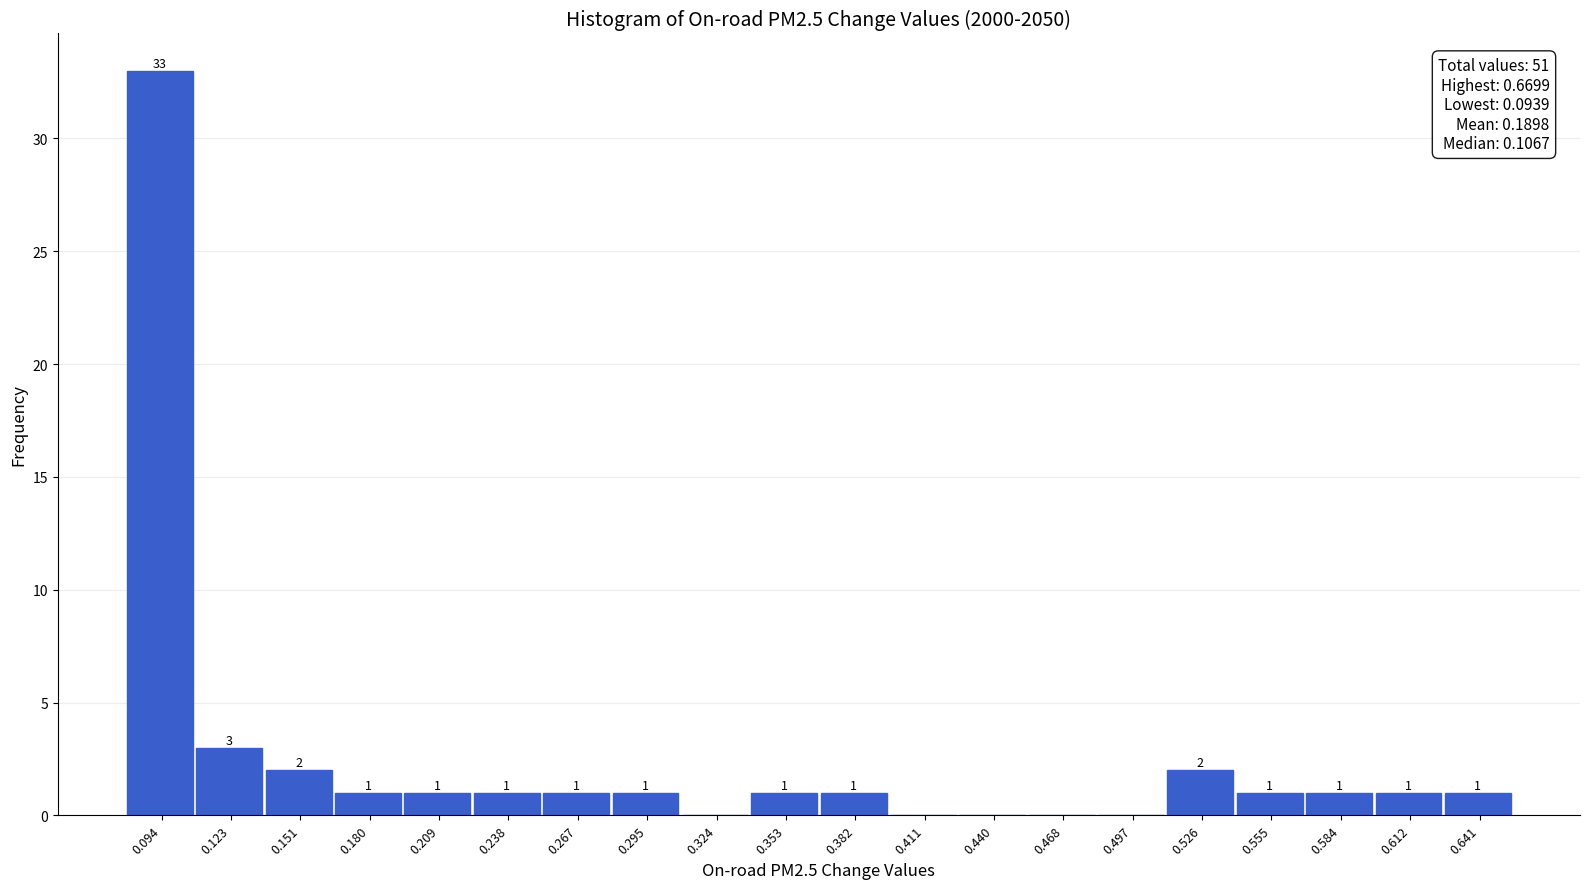

What is the change in value from 0.123 to 0.497?

-3